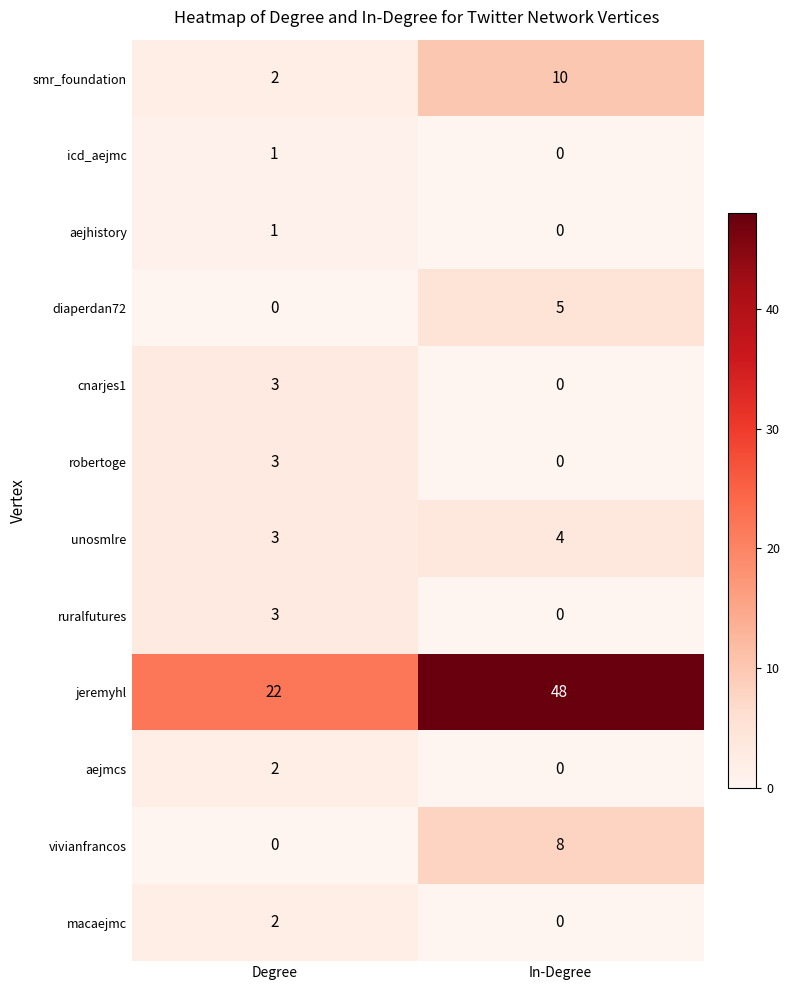

What is the difference between the highest and lowest values at Degree?

22